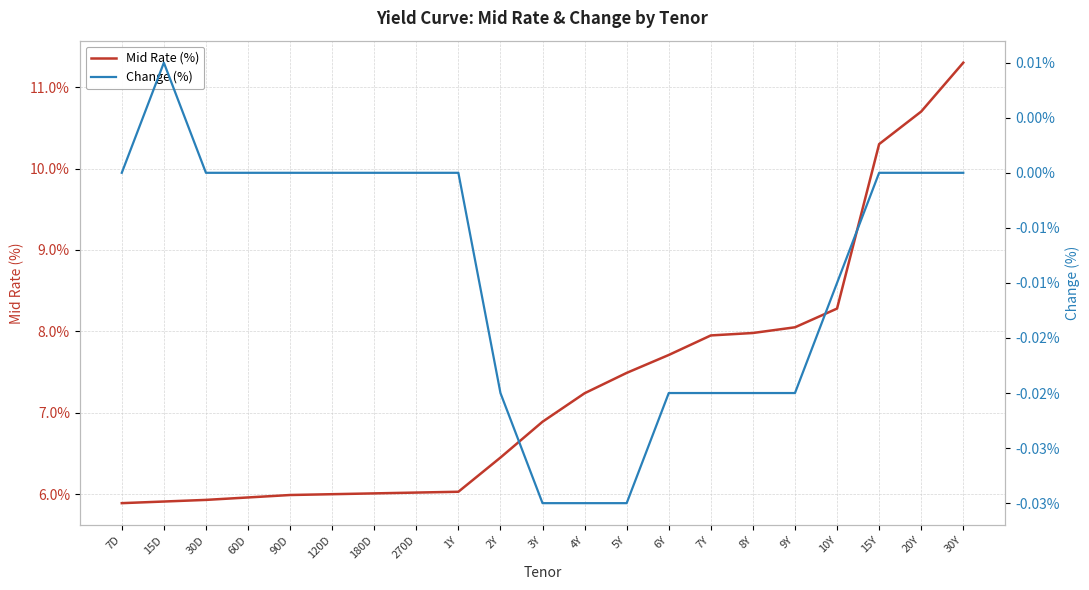

Count the Change (%) values in the range 0 to 1.

12